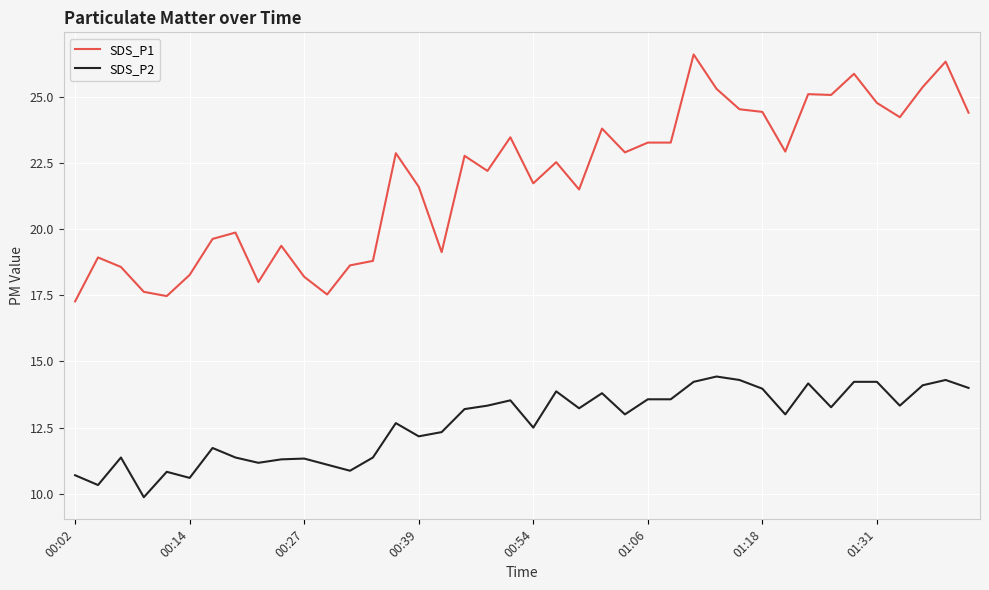

What is the smallest value displayed?

9.9